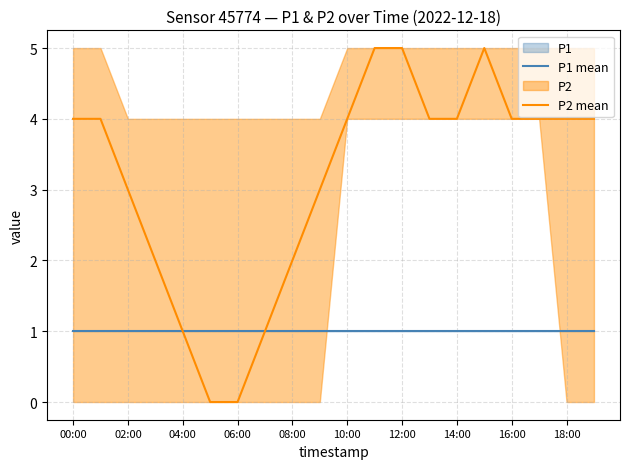

List the series in order of their overall mean, lowest first.

P1 mean, P2 mean